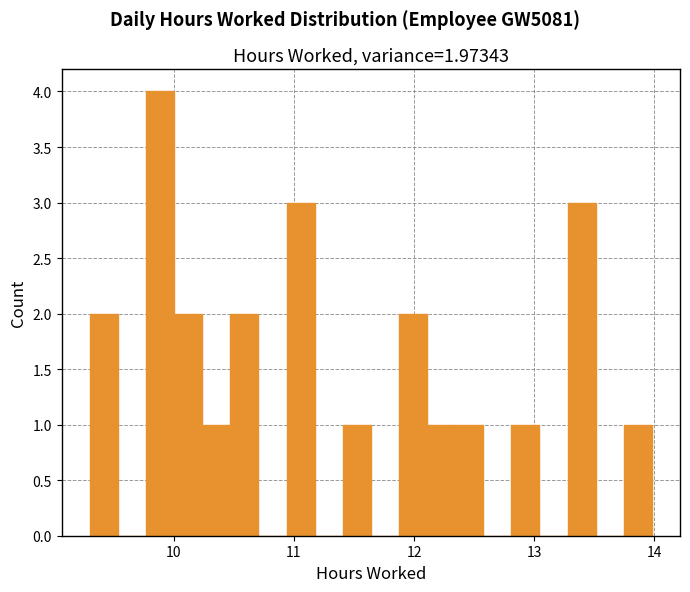

Read against the x-axis, roughly where is the centre of the tallest bar?

9.9